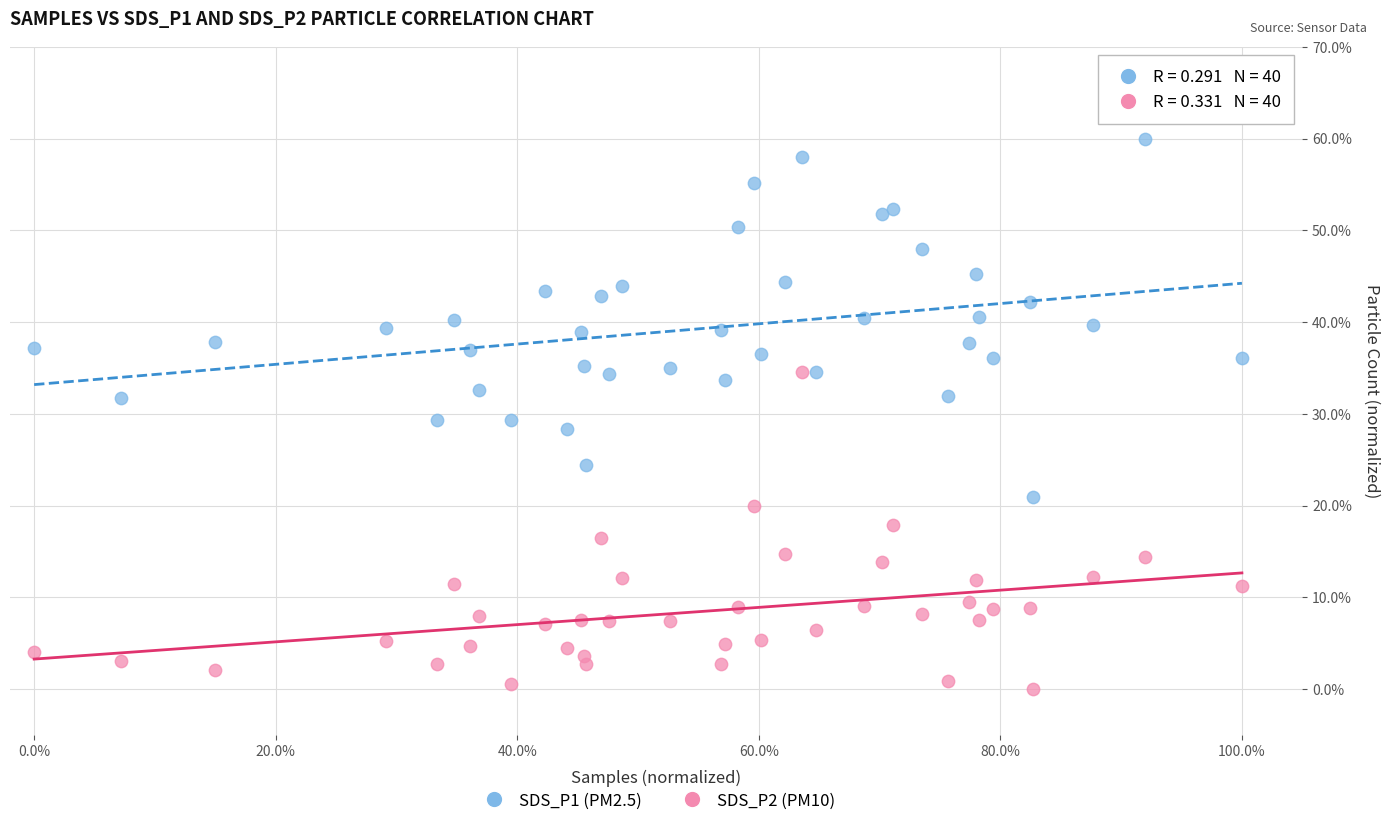

Which series has the widest spread of Y values?

SDS_P1 (PM2.5)